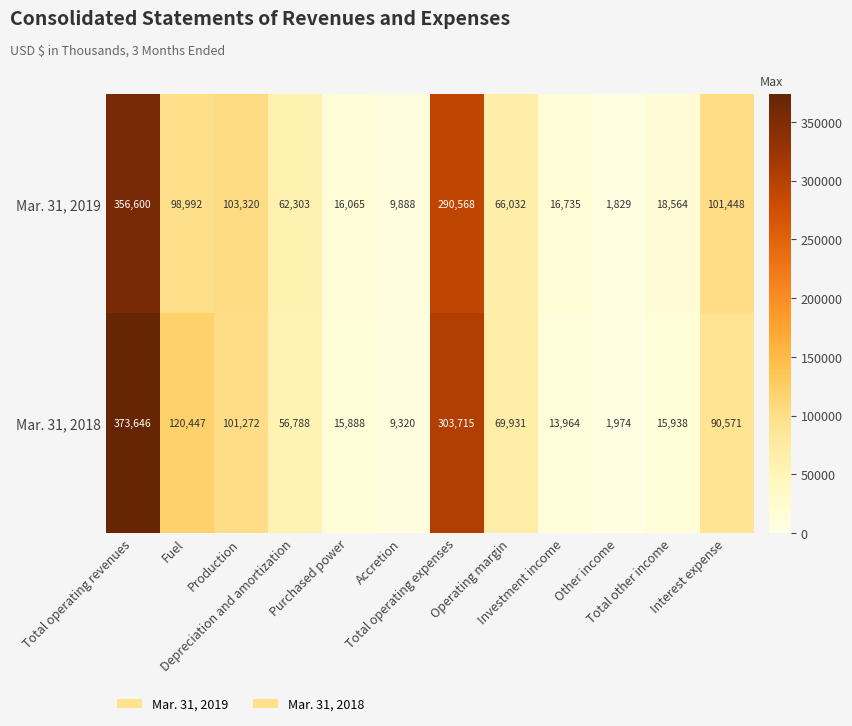

Rank the series by their average value, from highest to lowest.

Mar. 31, 2018, Mar. 31, 2019